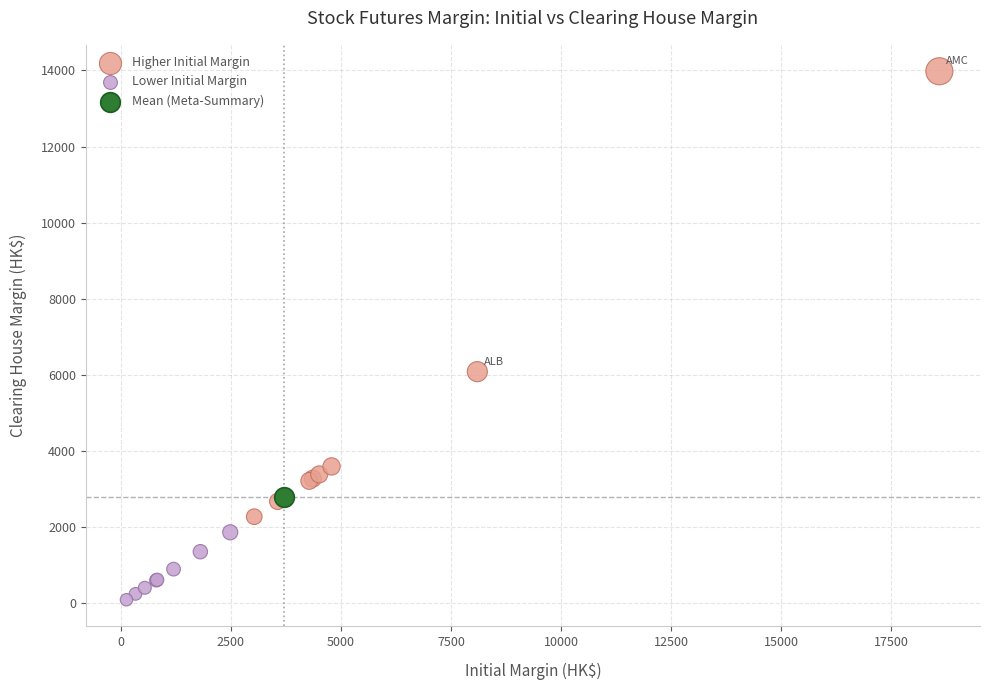

What are all the series names shown in the legend?

Higher Initial Margin, Lower Initial Margin, Mean (Meta-Summary)